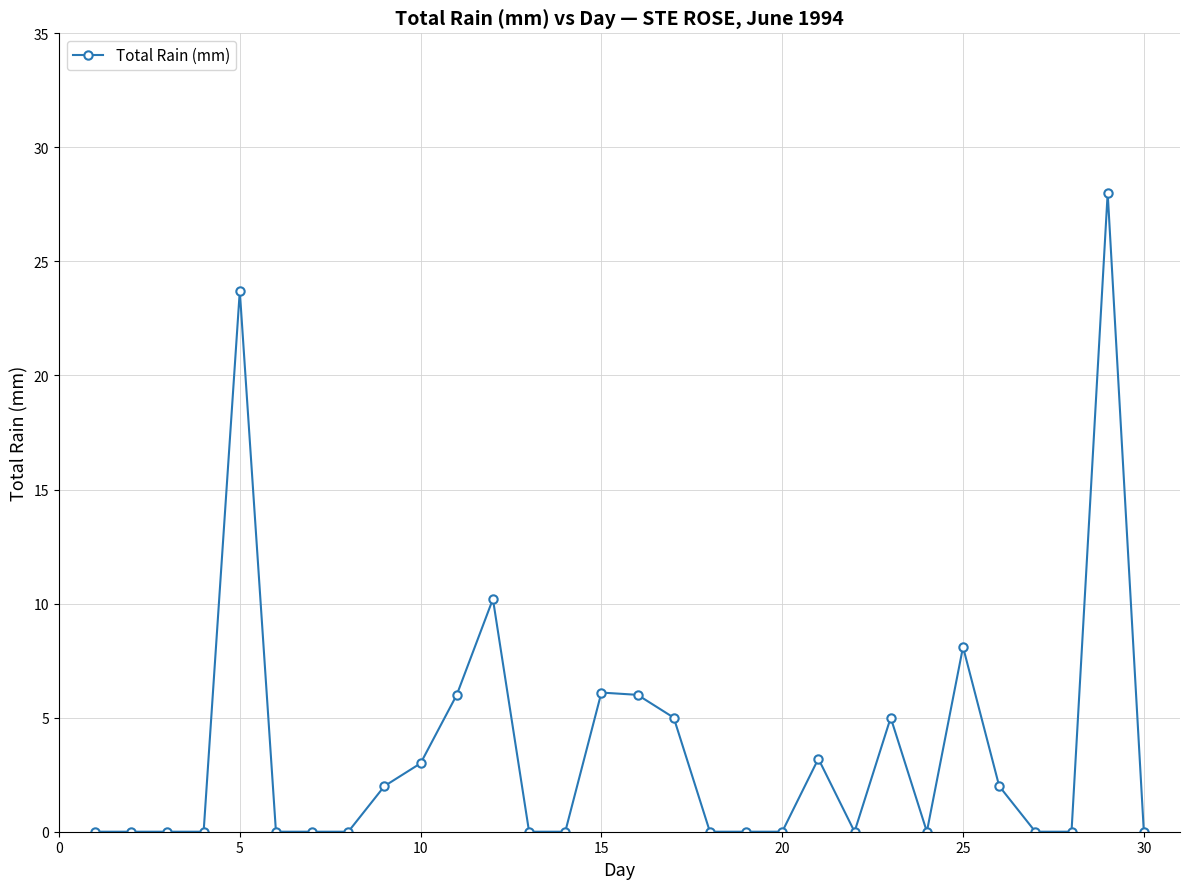

True or false: there are more than 0 points higher than both neighbors.

True